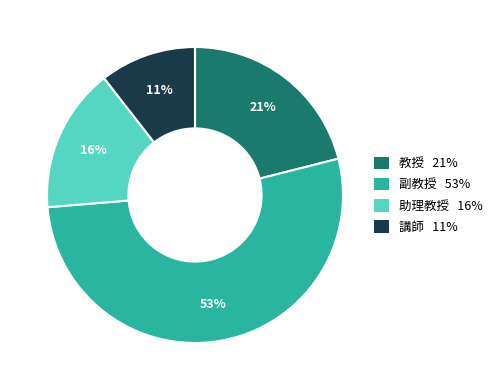

The 講師 slice represents 5% of the pie. True or false?

False